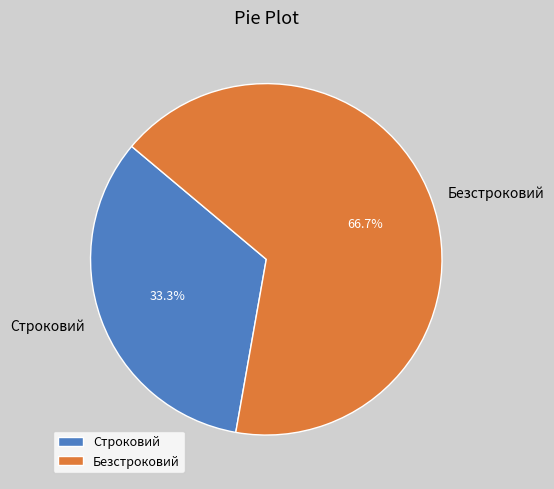

Does Строковий represent more than half of the total?

No